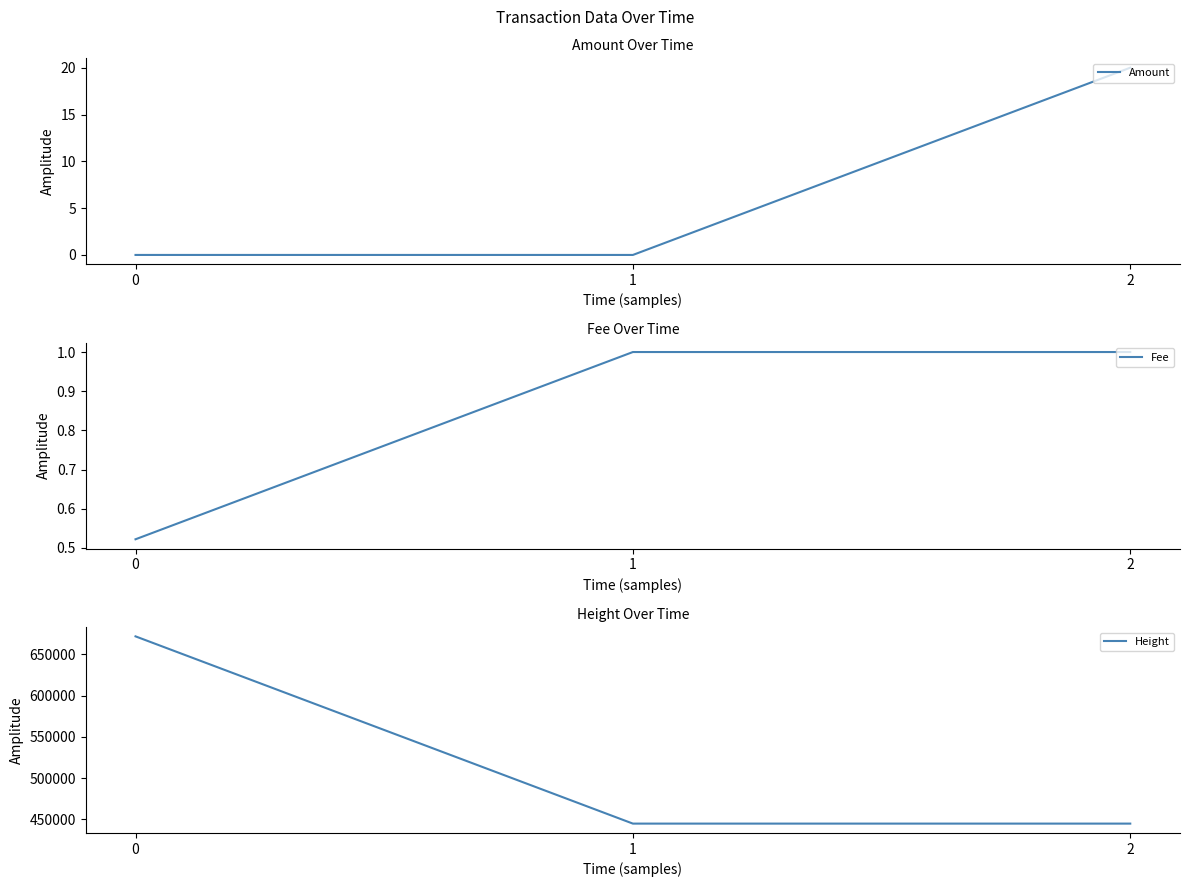

Reading left to right, what are all the values shown in this chart?

Amount: 0.0	0.0	20.0
Fee: 0.5	1.0	1.0
Height: 671802.0	444842.0	444837.0